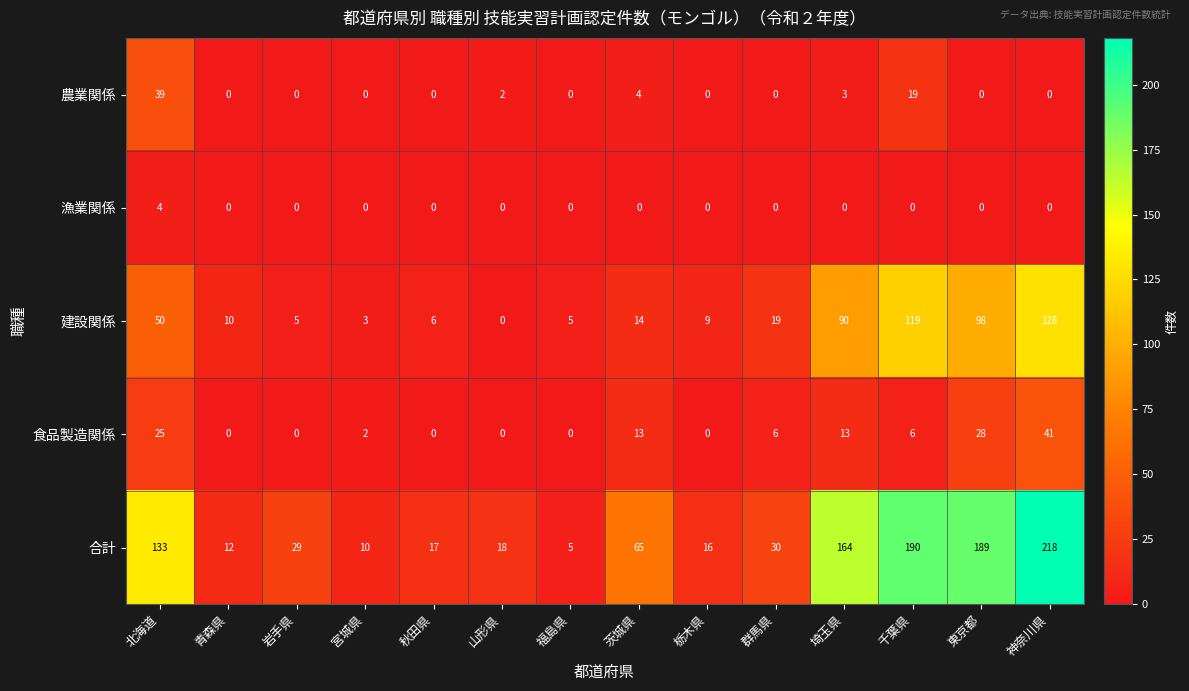

Is the value of 食品製造関係 at 東京都 greater than the value of 合計 at 茨城県?

No